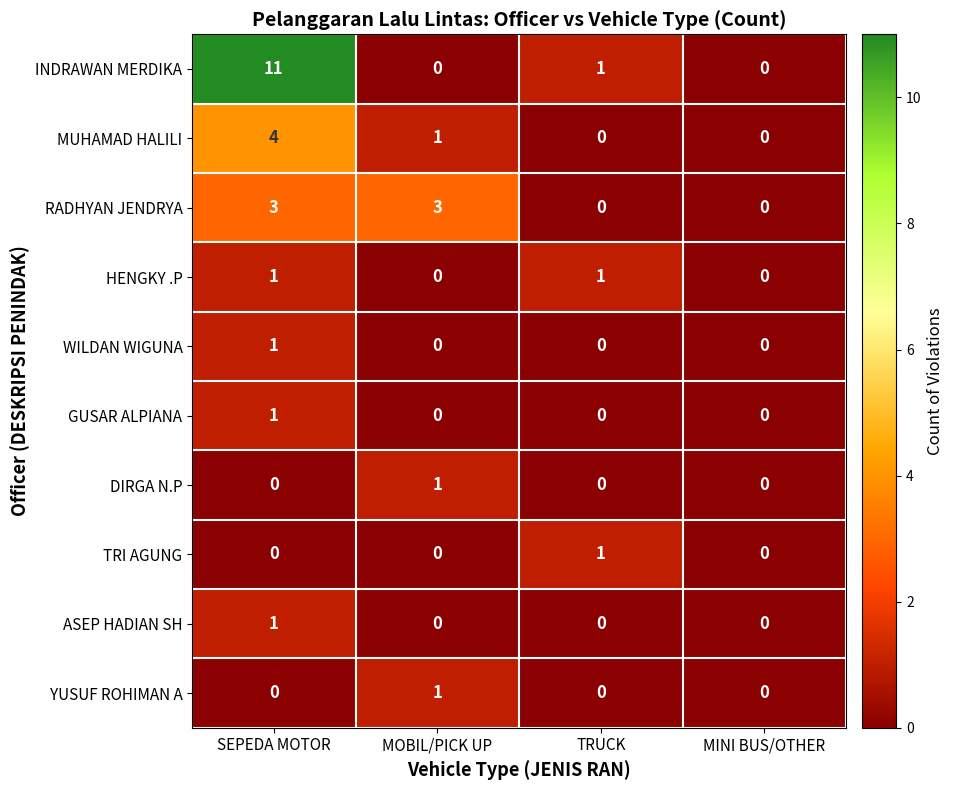

What is the difference between the highest and lowest values at SEPEDA MOTOR?

11